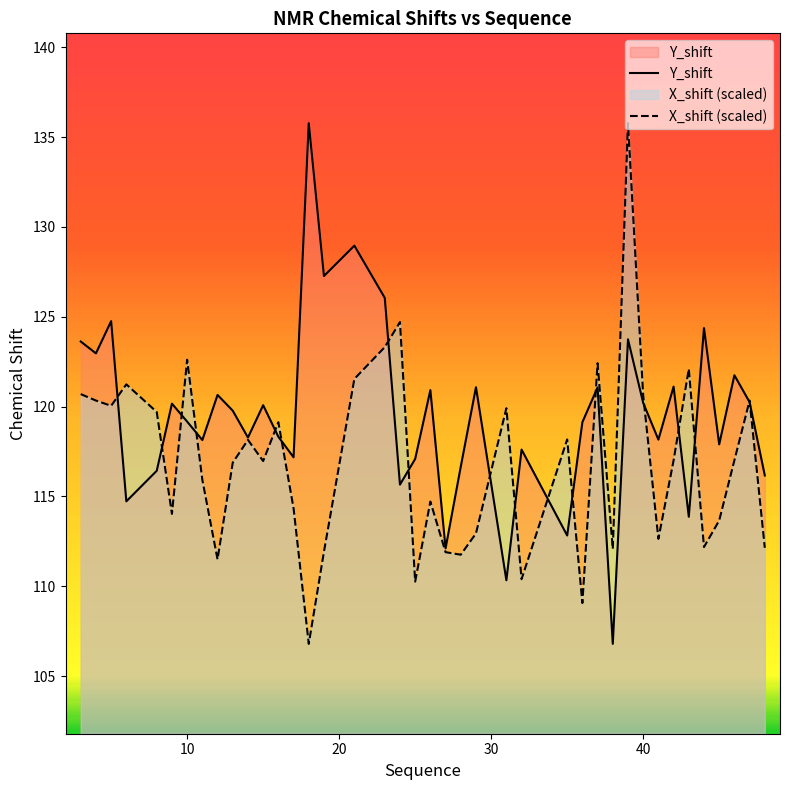

How many lines are shown in the chart?

2